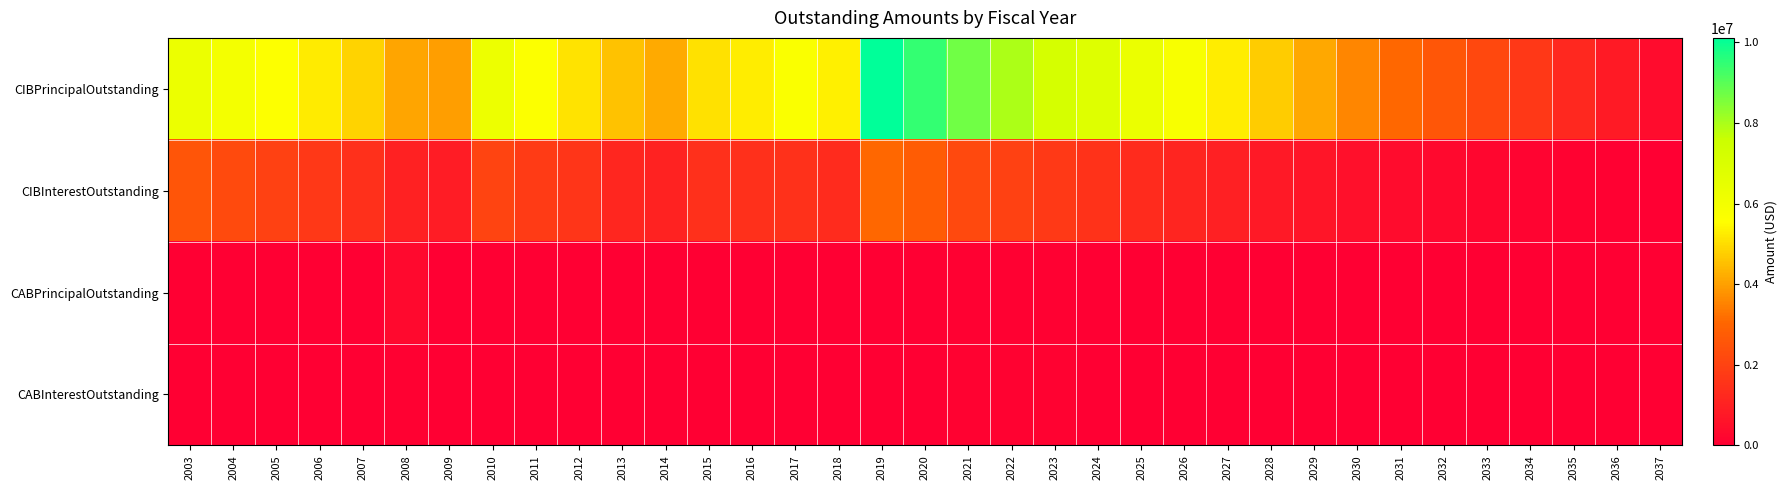

Rank the series at 2019 from highest to lowest value.

CIBPrincipalOutstanding, CIBInterestOutstanding, CABPrincipalOutstanding, CABInterestOutstanding